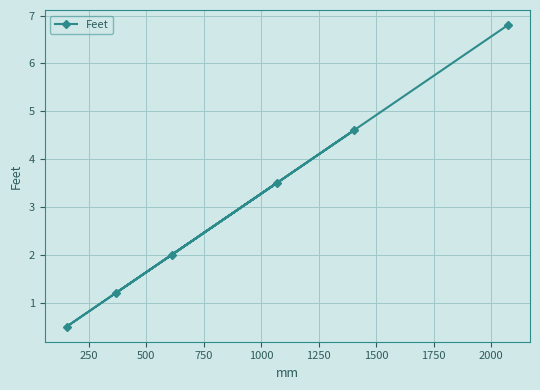

What is the smallest value displayed?

0.5